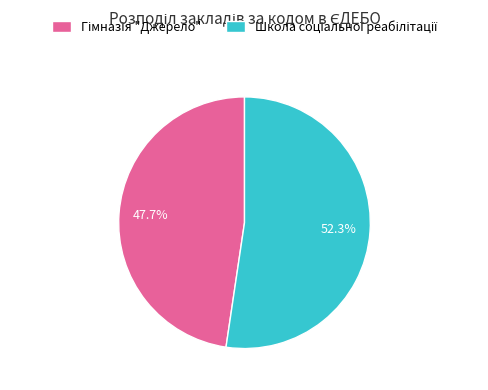

Does any single category account for the majority?

Yes